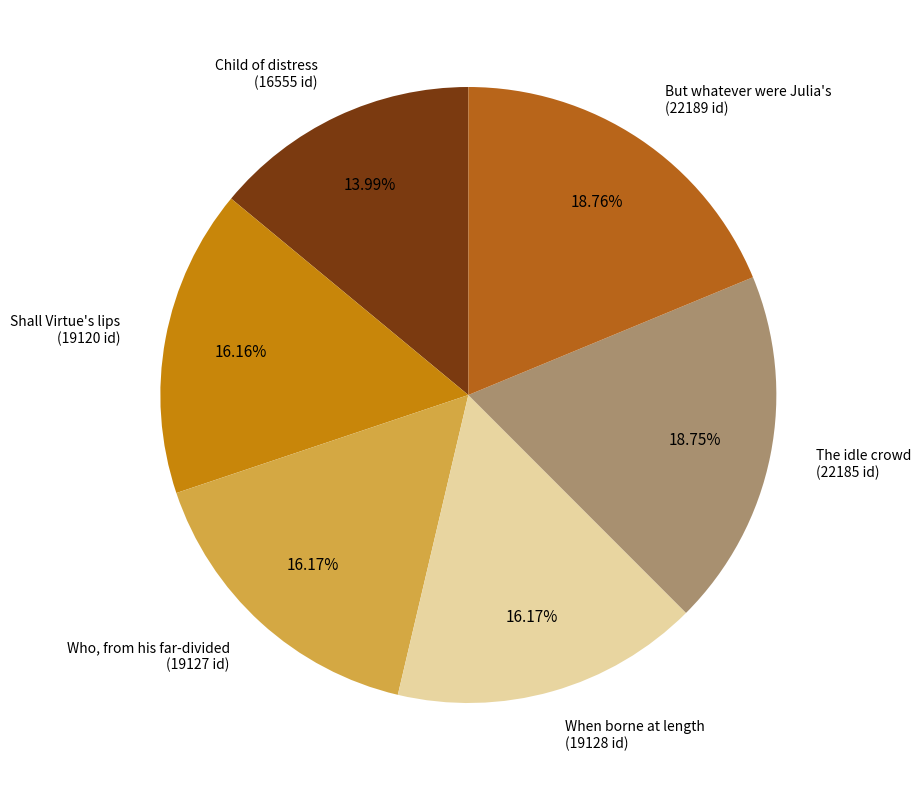

Count the number of slices in the pie.

6